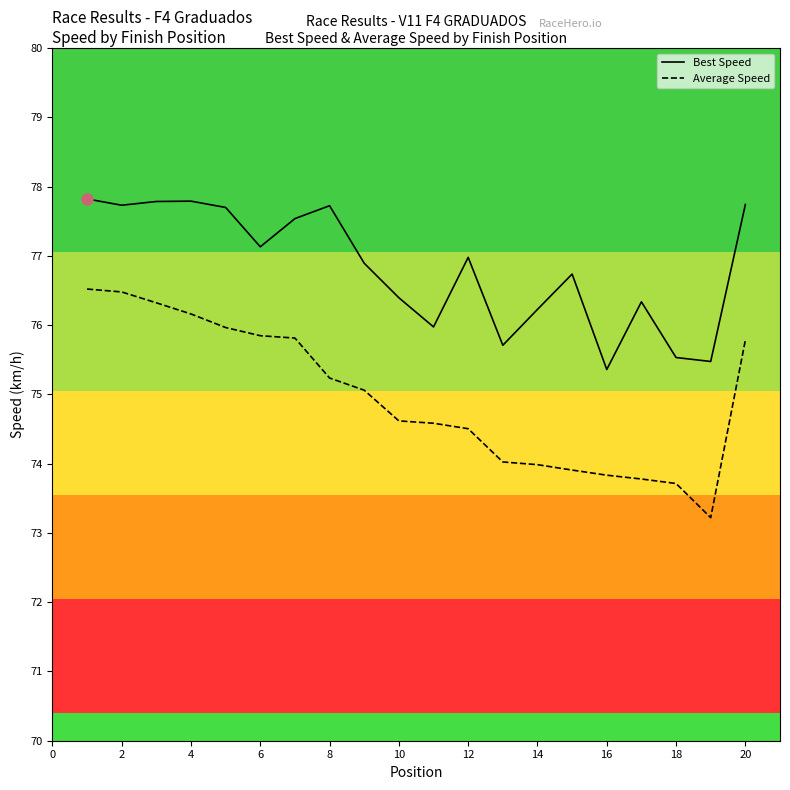

True or false: Average Speed and Best Speed cross at least once.

False